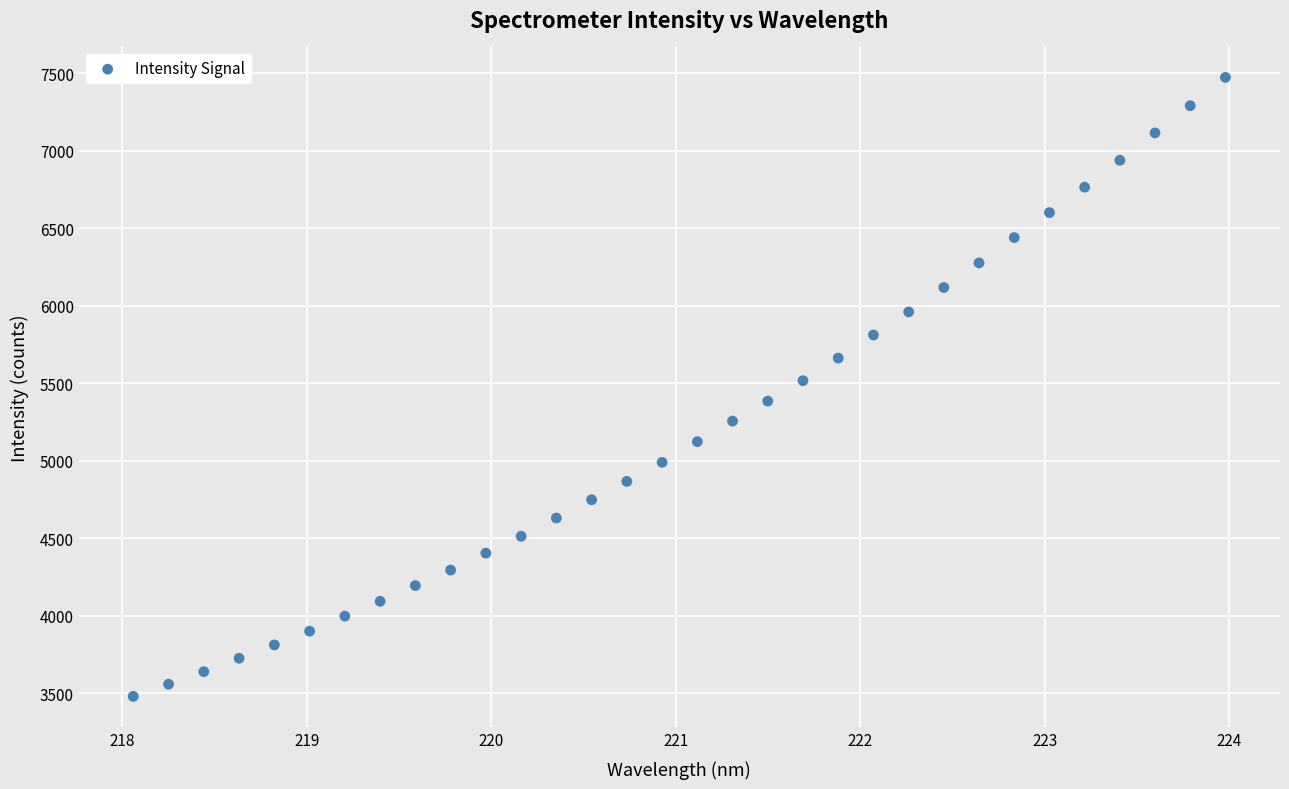

What is the range of Y values (max minus min)?

3993.1